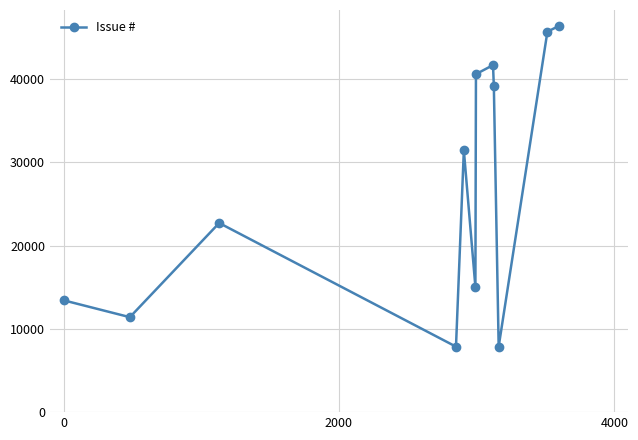

What is the value of the 7th point from the left?

40567